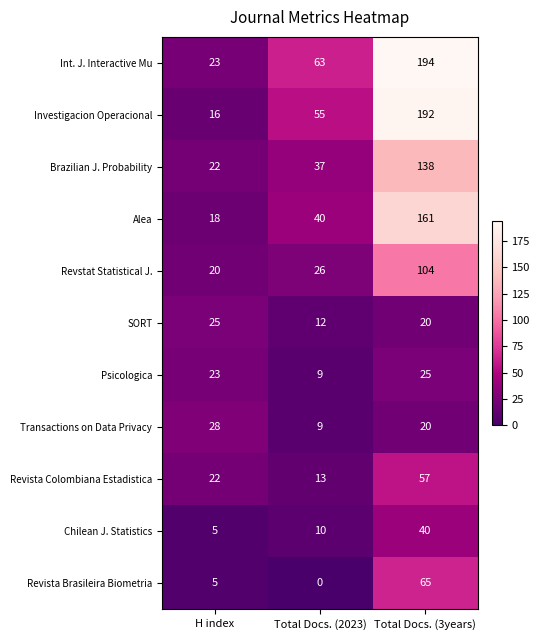

What is the spread (max minus min) of values at H index?

23